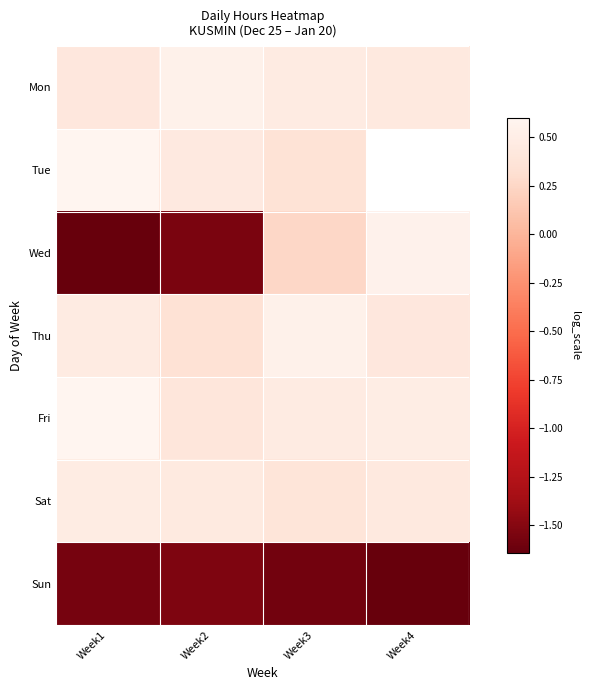

What value does the Tue series have at Week2?

0.4